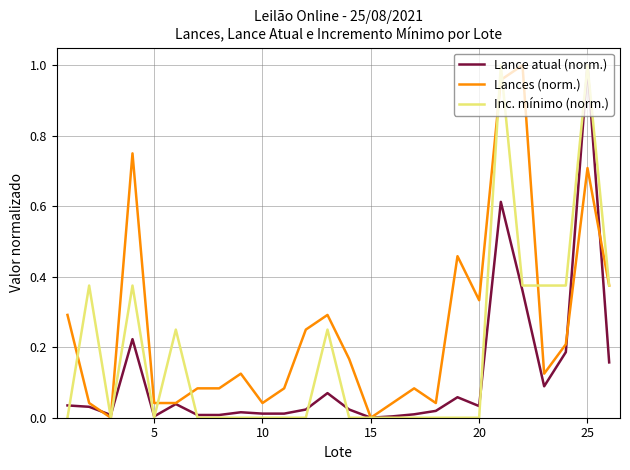

Which series has the largest total across all categories?

Lances (norm.)